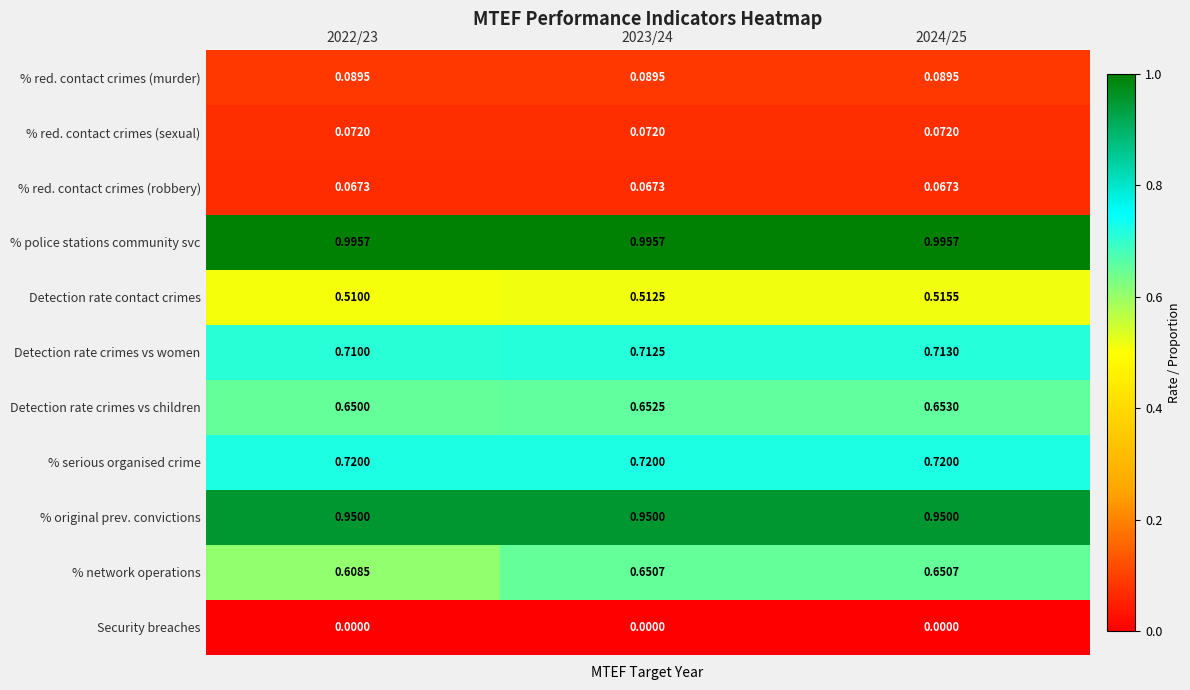

Which series has the largest total across all categories?

% police stations community svc